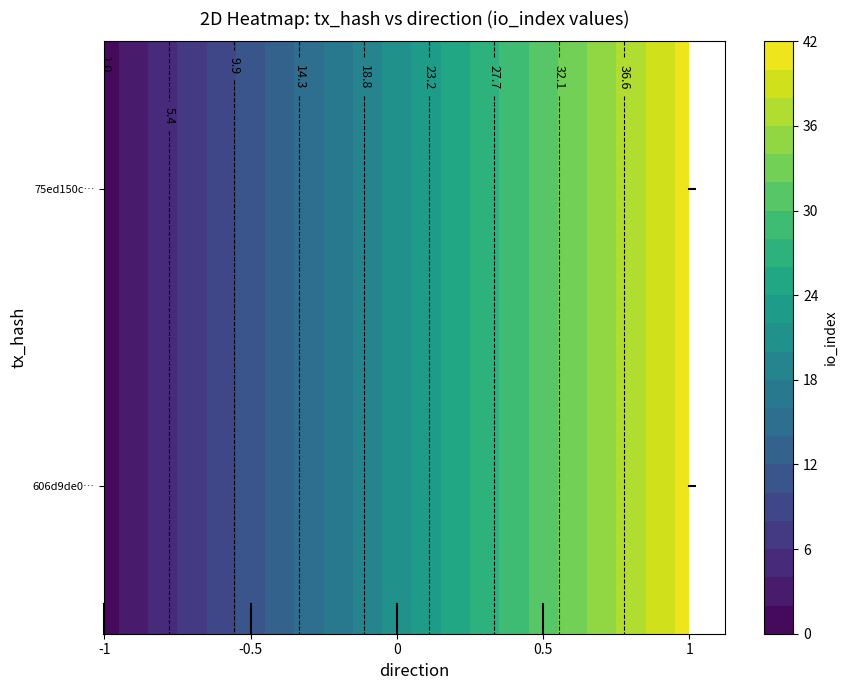

What is the difference between the highest and lowest values at io_index?

40